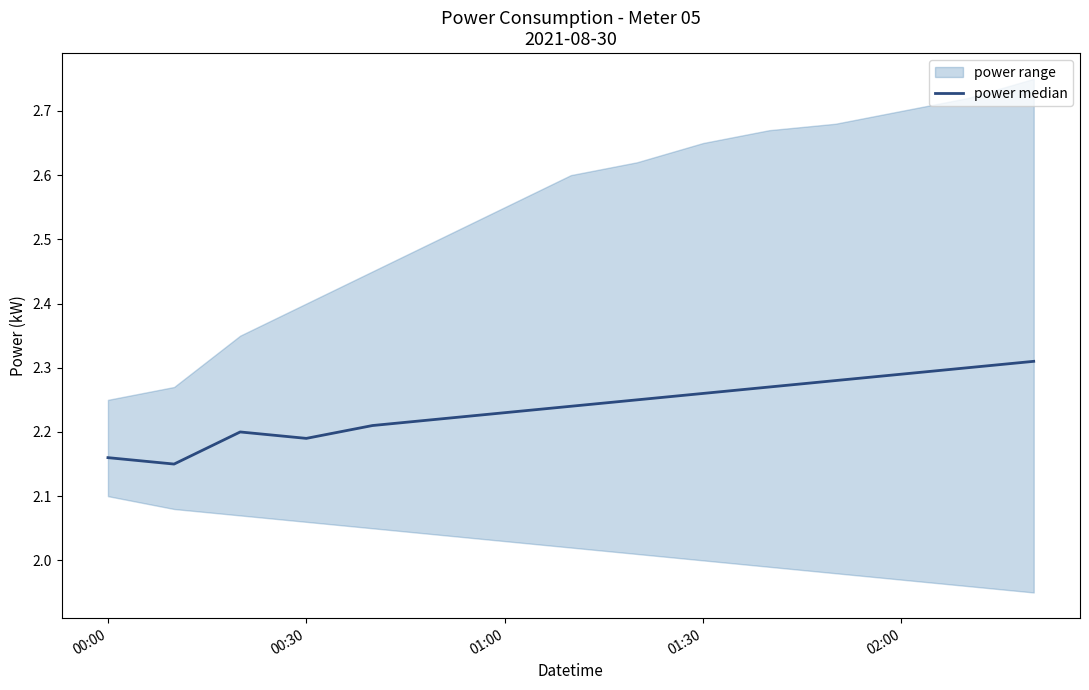

How many interior local valleys (lower than both neighbors) does the data have?

2